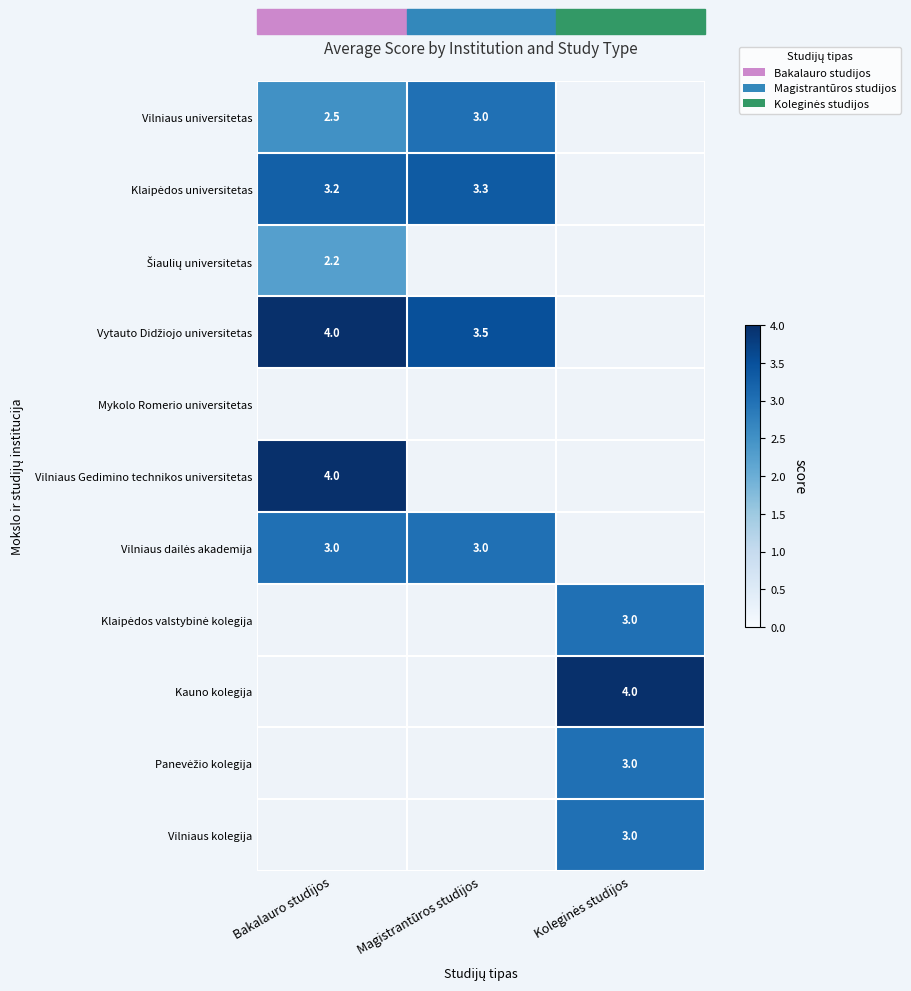

Count the number of data series in this chart.

11